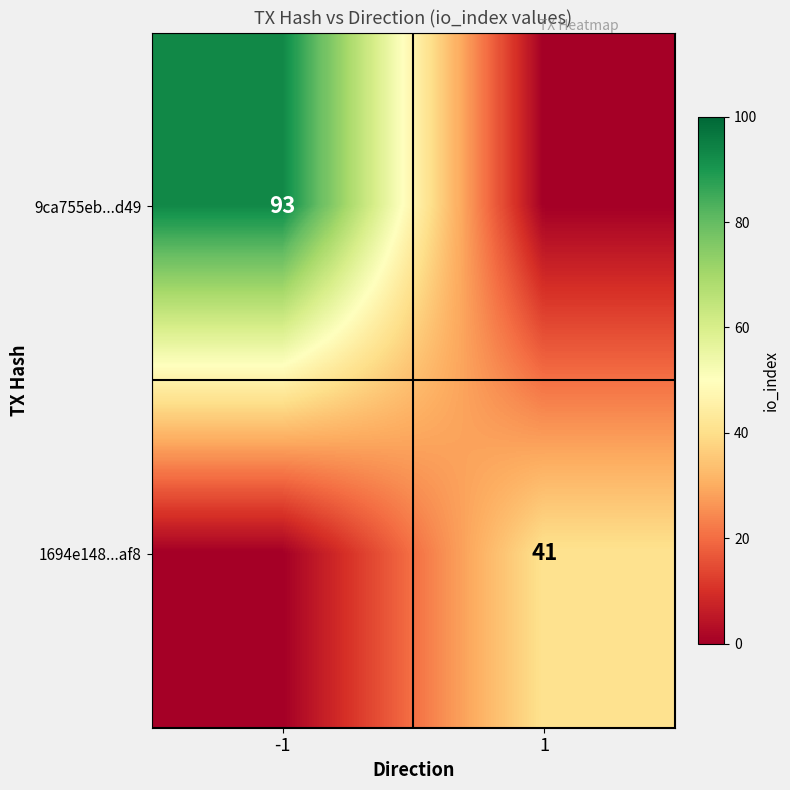

Is it true that 1694e148...af8 equals 59 at 1?

False